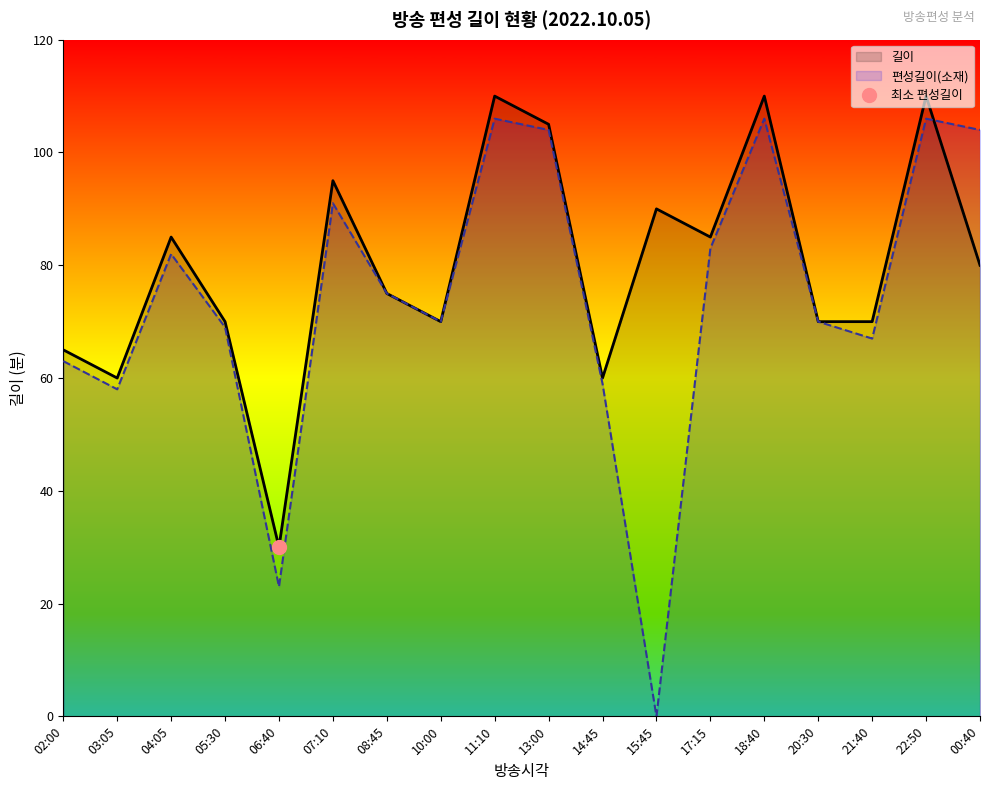

The value of 편성길이(소재) at 10:00 is 122. True or false?

False